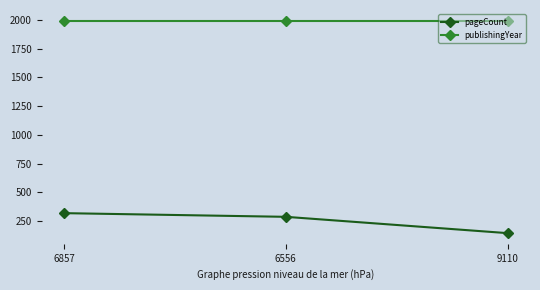

Rank the series at 6857 from highest to lowest value.

publishingYear, pageCount